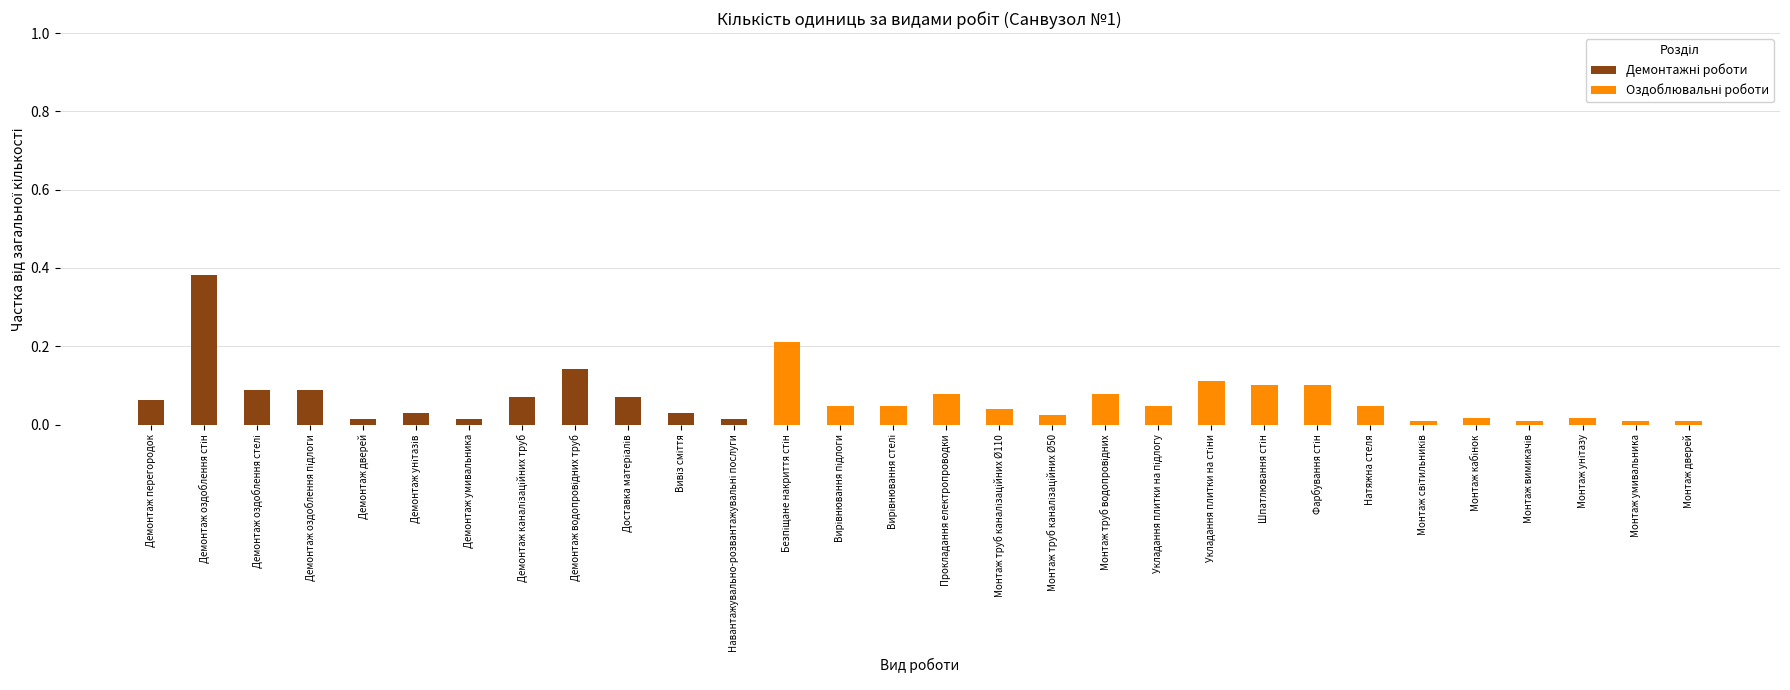

Which category has the lowest value in the Демонтажні роботи series?

Безпіщане накриття стін